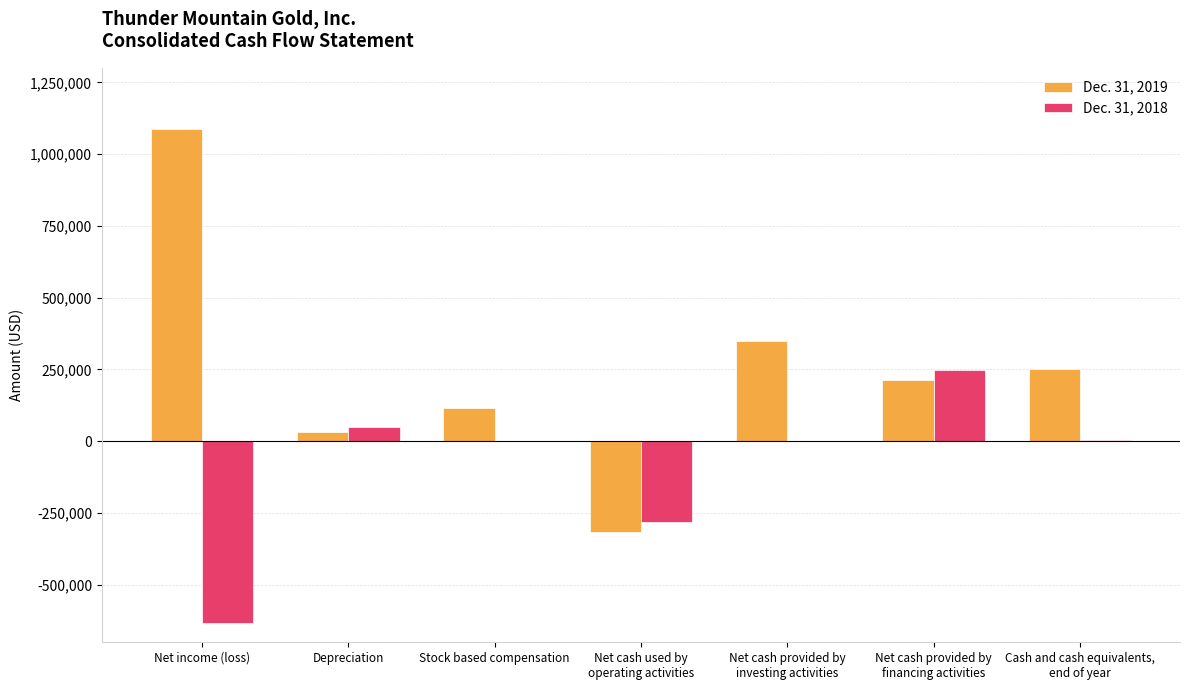

Which label corresponds to the largest value in the chart?

Net income (loss)